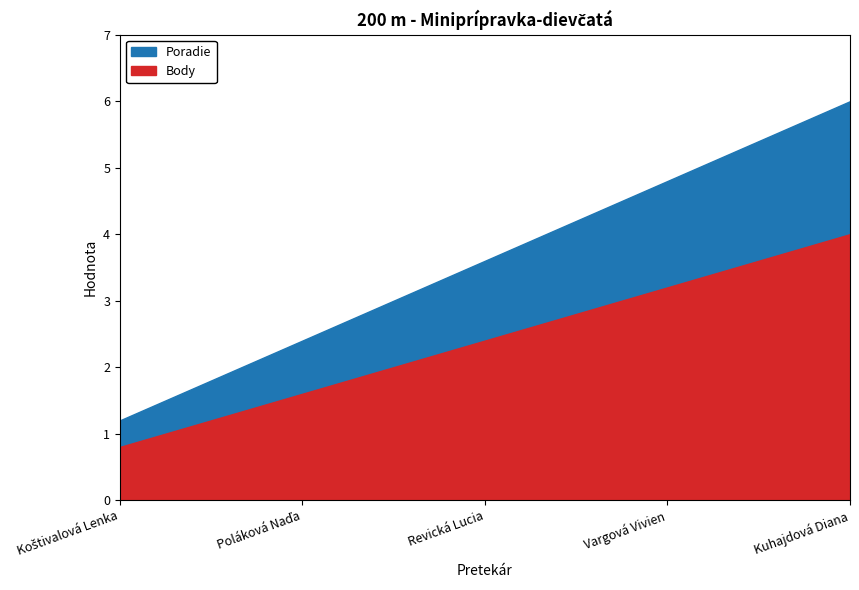

The value of Body at Poláková Naďa is 1. True or false?

False